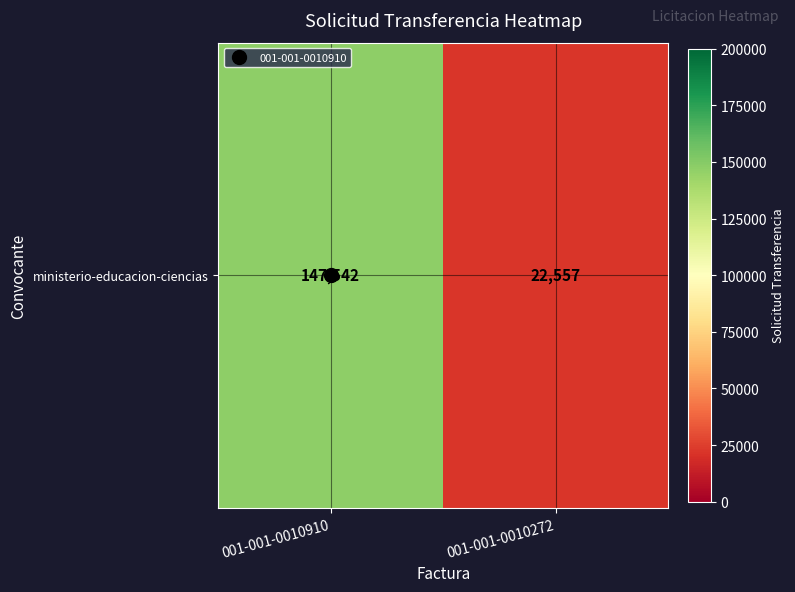

Rank the categories by value from highest to lowest.

001-001-0010910, 001-001-0010272